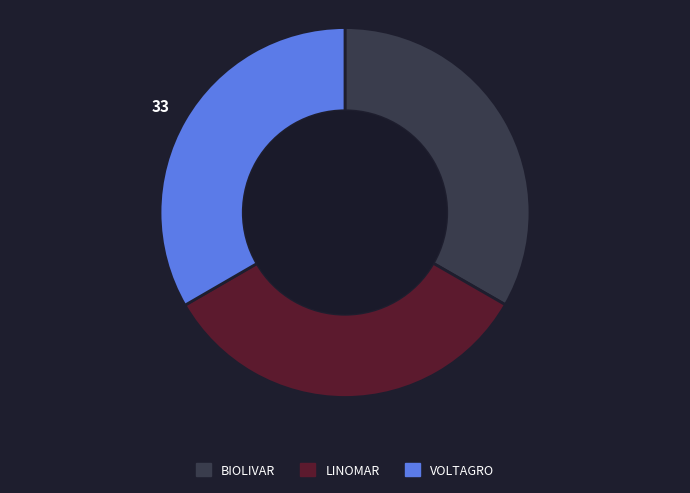

Does LINOMAR represent more than half of the total?

No